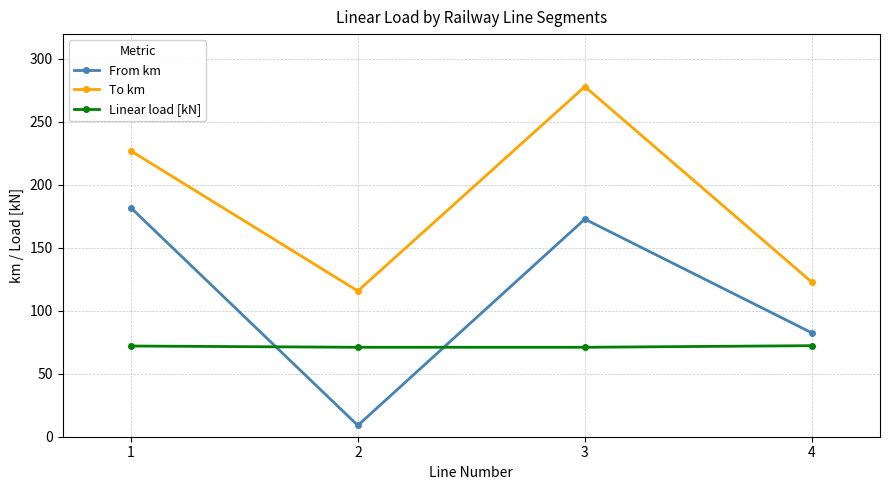

What is the sum of the Linear load [kN] values at 4 and 2?

143.3